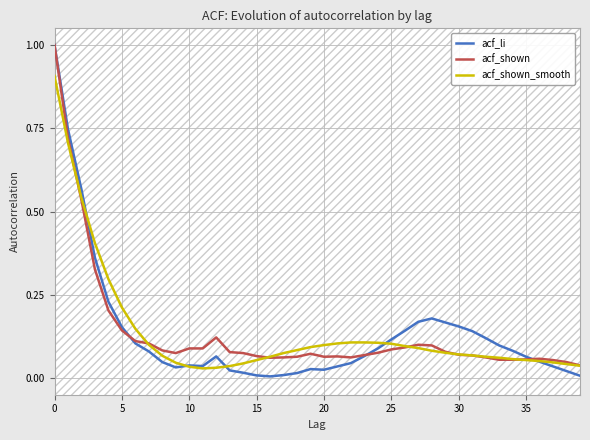

Is it true that acf_shown equals 1.0 at 0?

True